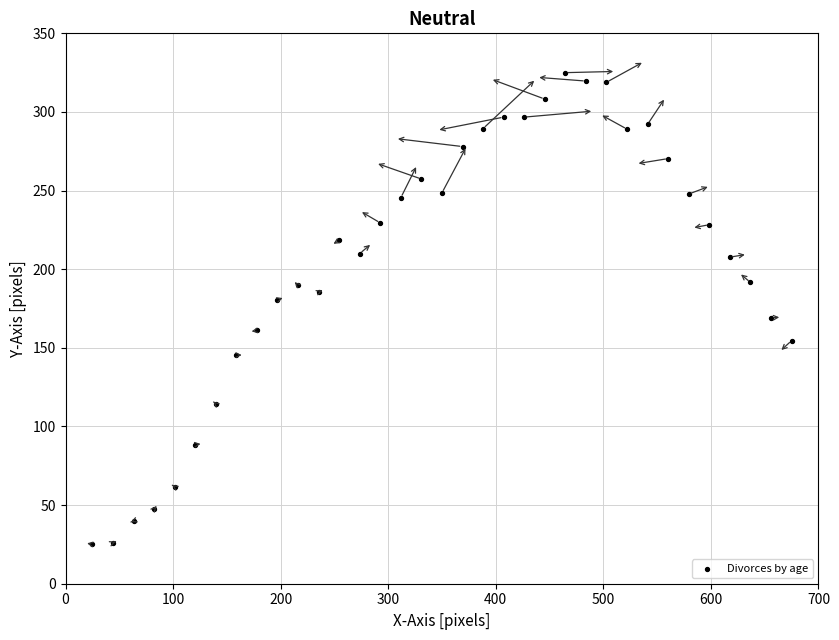

What is the range of Y values (max minus min)?

300.0